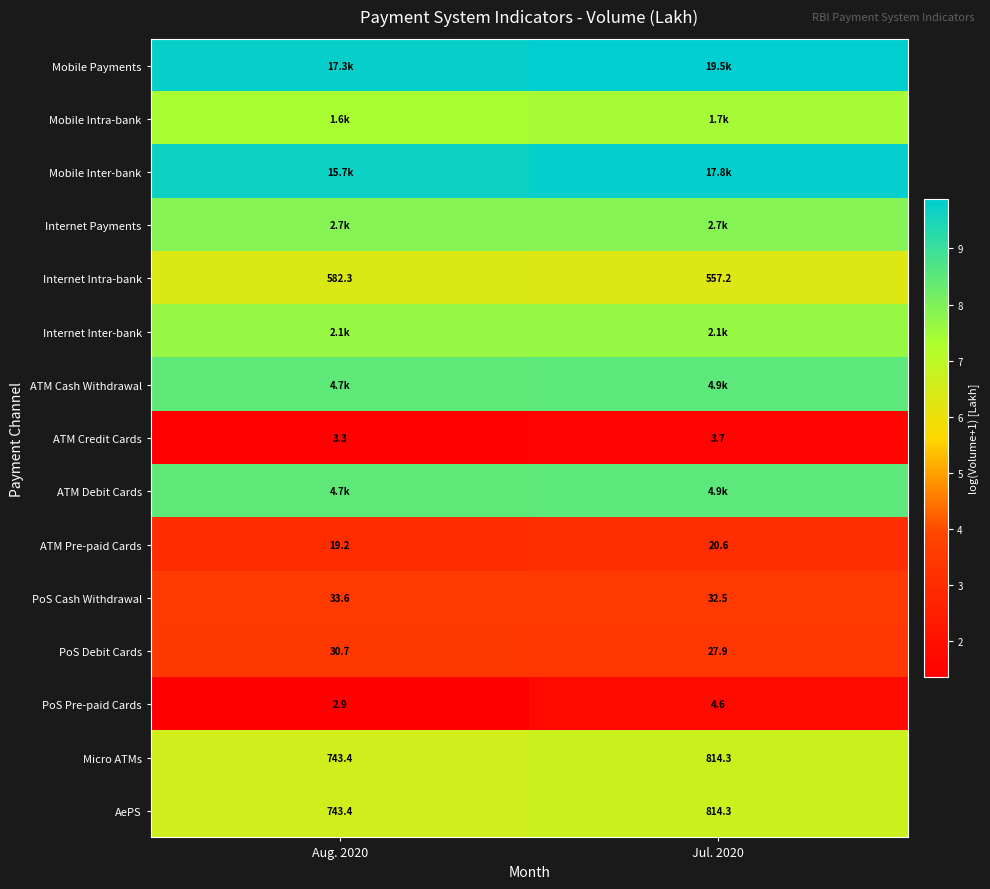

Is the value of Internet Intra-bank at Jul. 2020 greater than the value of ATM Credit Cards at Jul. 2020?

Yes